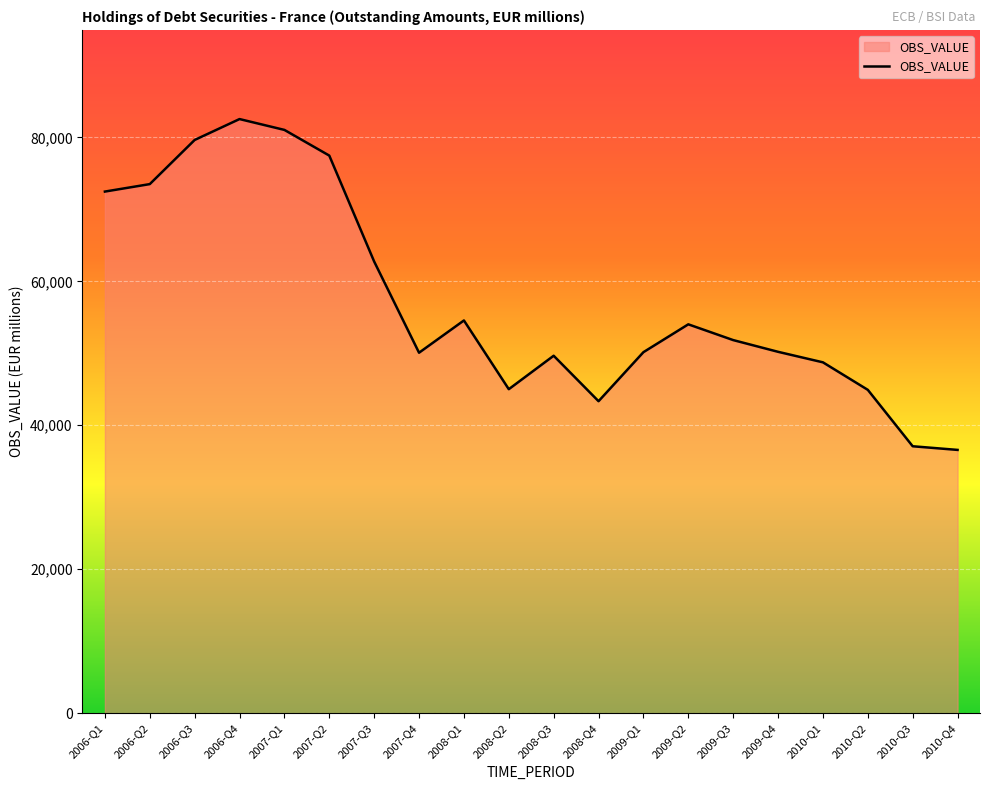

At which category does the chart reach its peak across all series?

2006-Q4